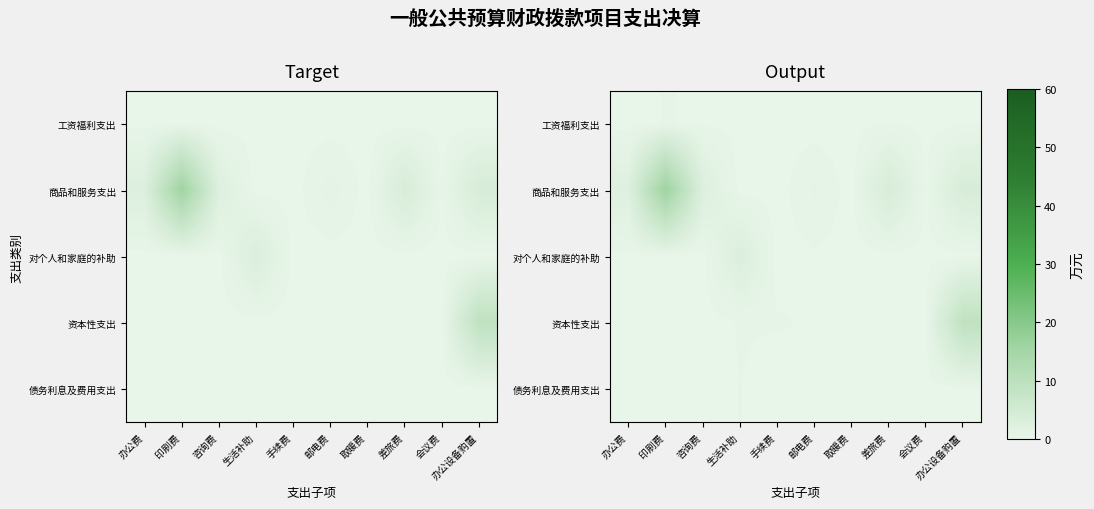

True or false: 对个人和家庭的补助 has a value of 1.0 at 印刷费.

False